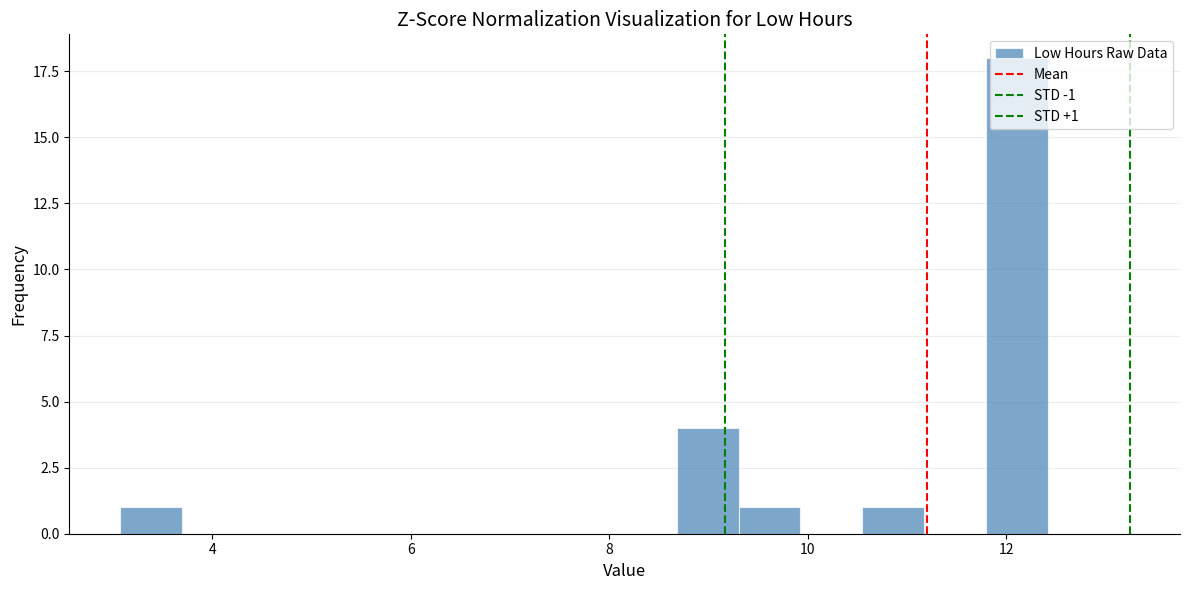

Around what value on the x-axis is the tallest bar? Give the approximate position of its centre, as read against the axis.

12.2